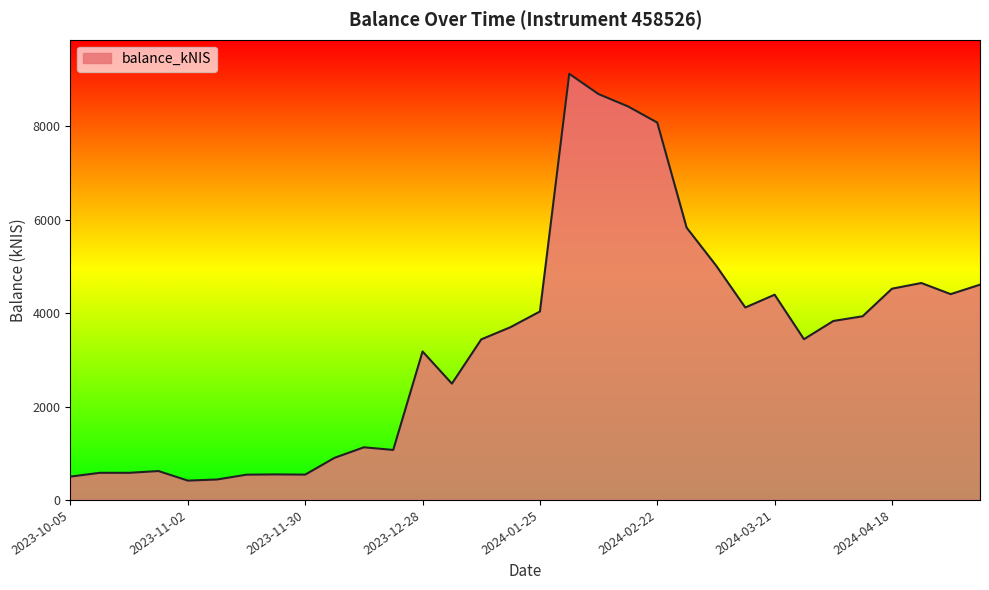

Count the number of values greater than 3700.

16